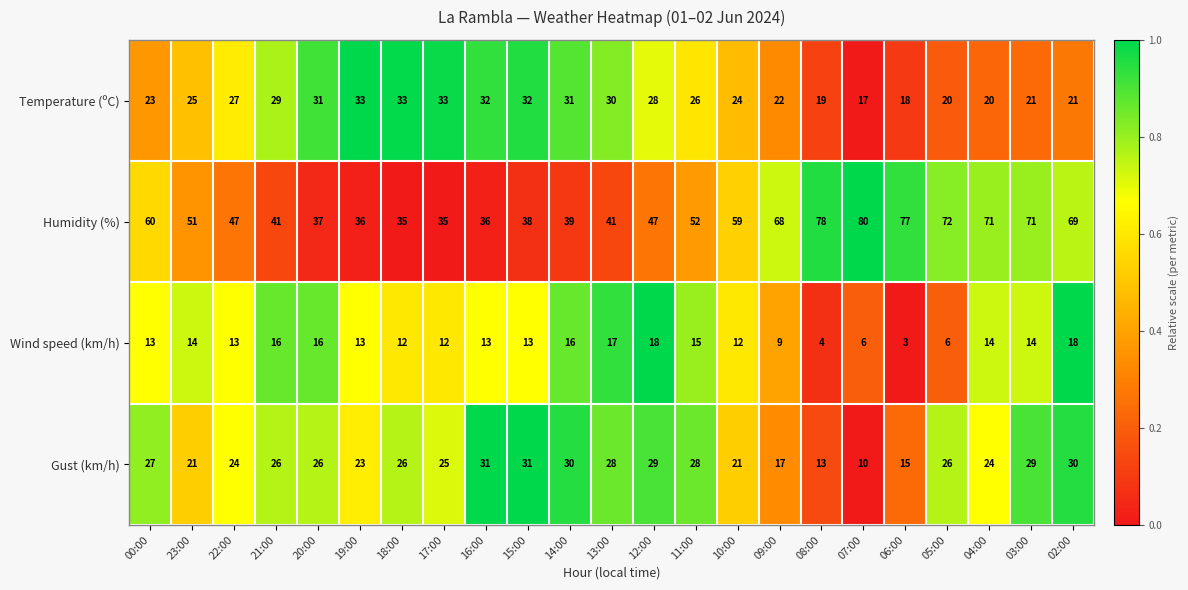

True or false: Gust (km/h) has a value of 25 at 17:00.

True